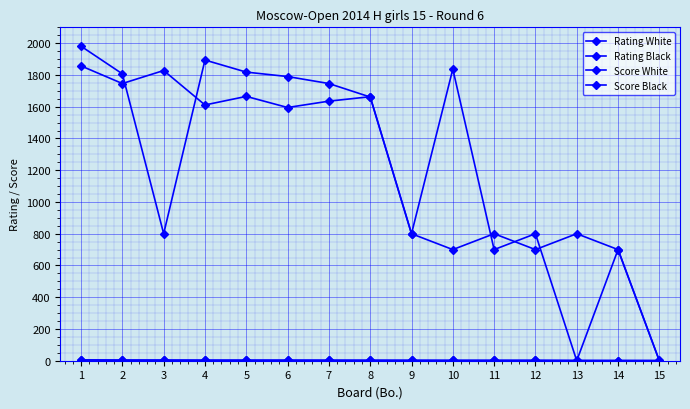

How many positive values does the Rating Black series have?

14